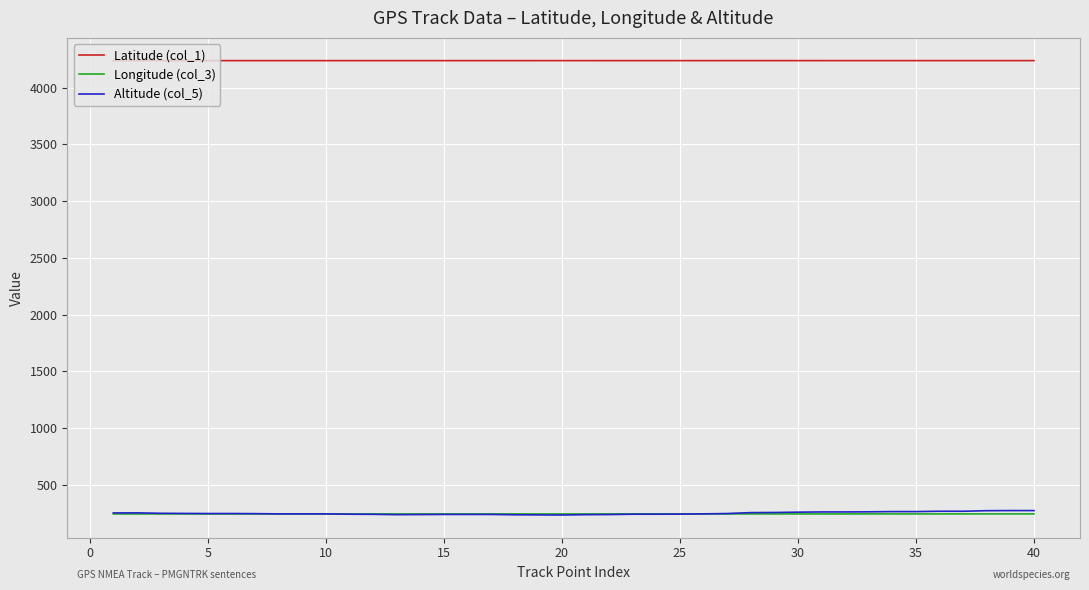

Which series has the largest total across all categories?

Latitude (col_1)